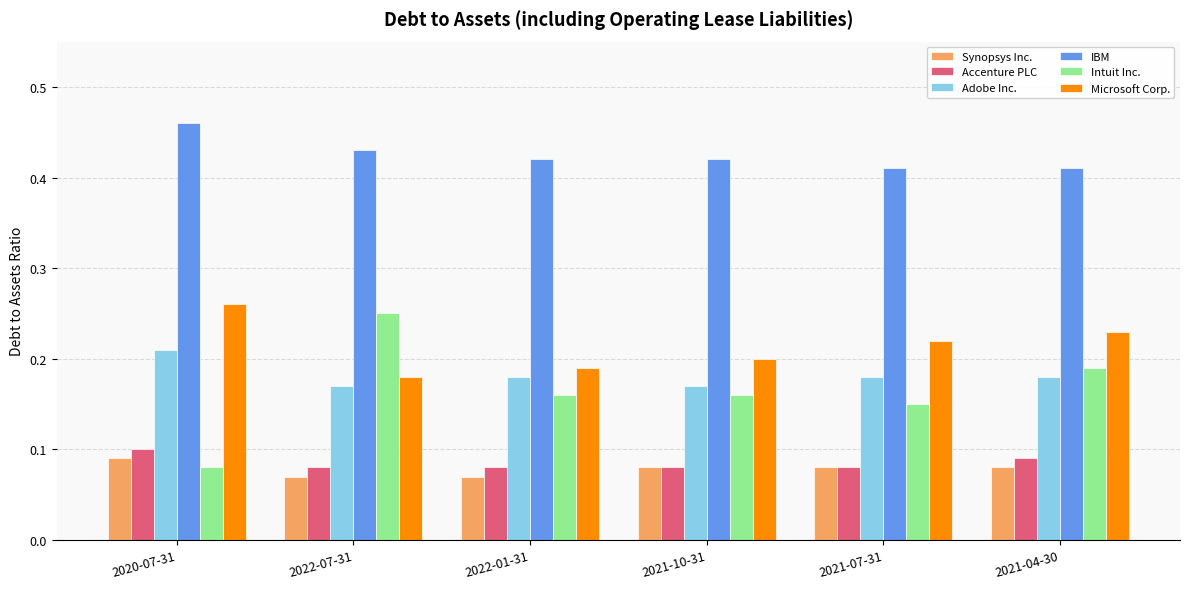

Which series has the largest range (max minus min)?

Intuit Inc.